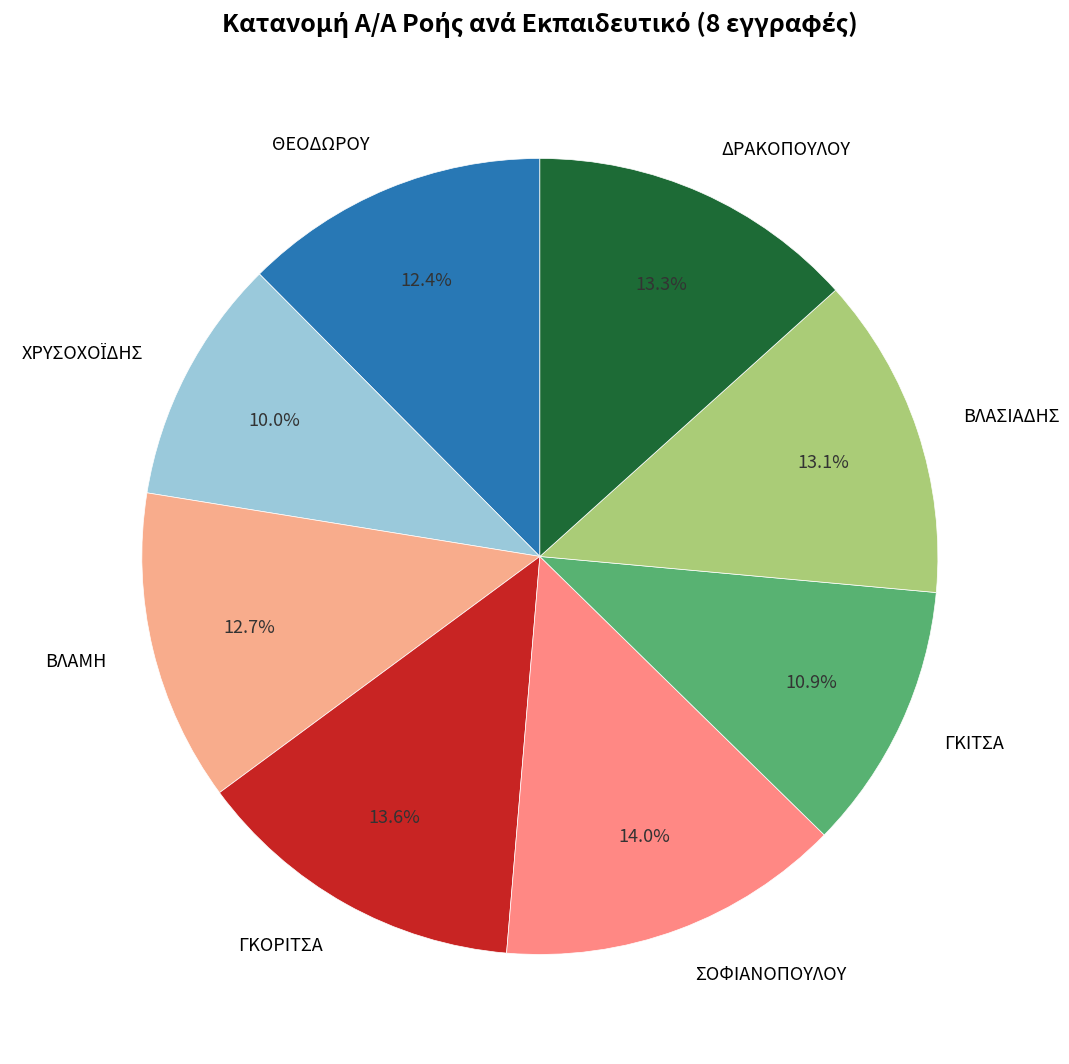

Is there a majority slice in this chart?

No